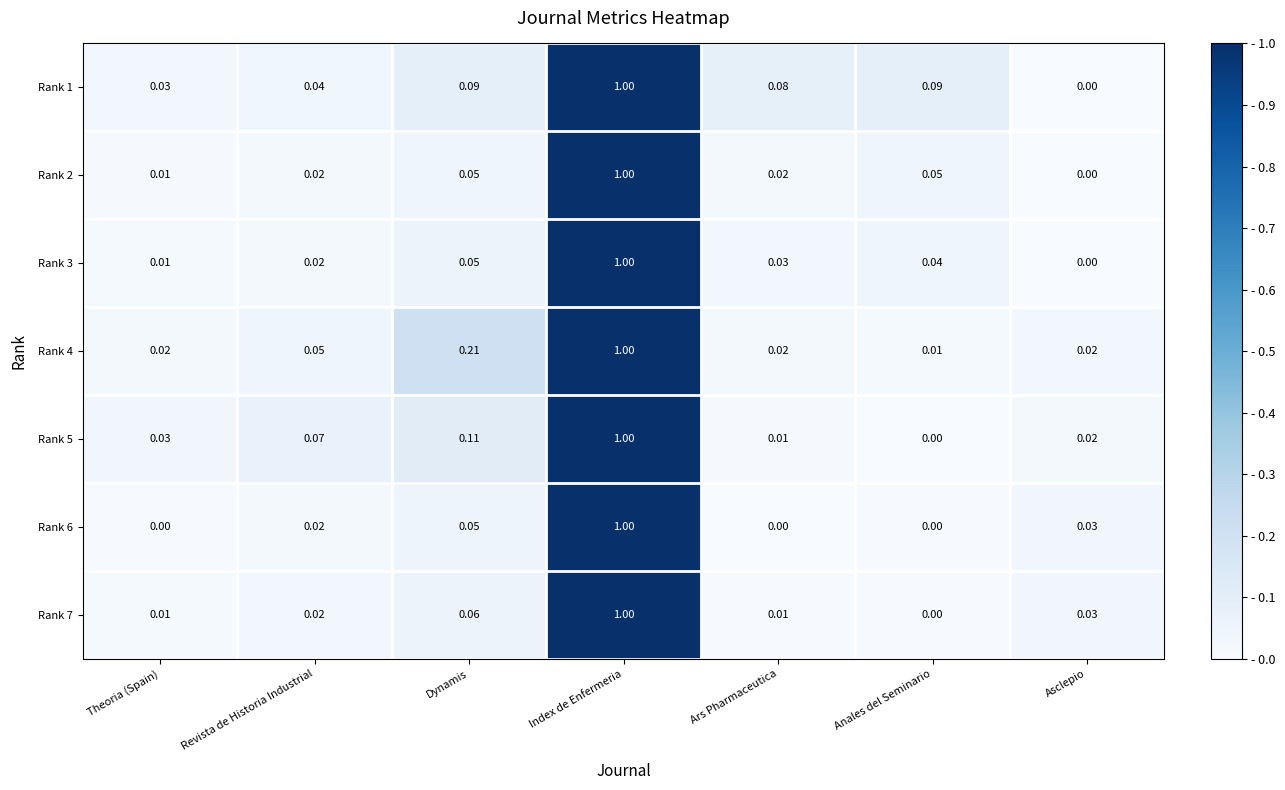

Which category has the highest value across all series?

Index de Enfermeria